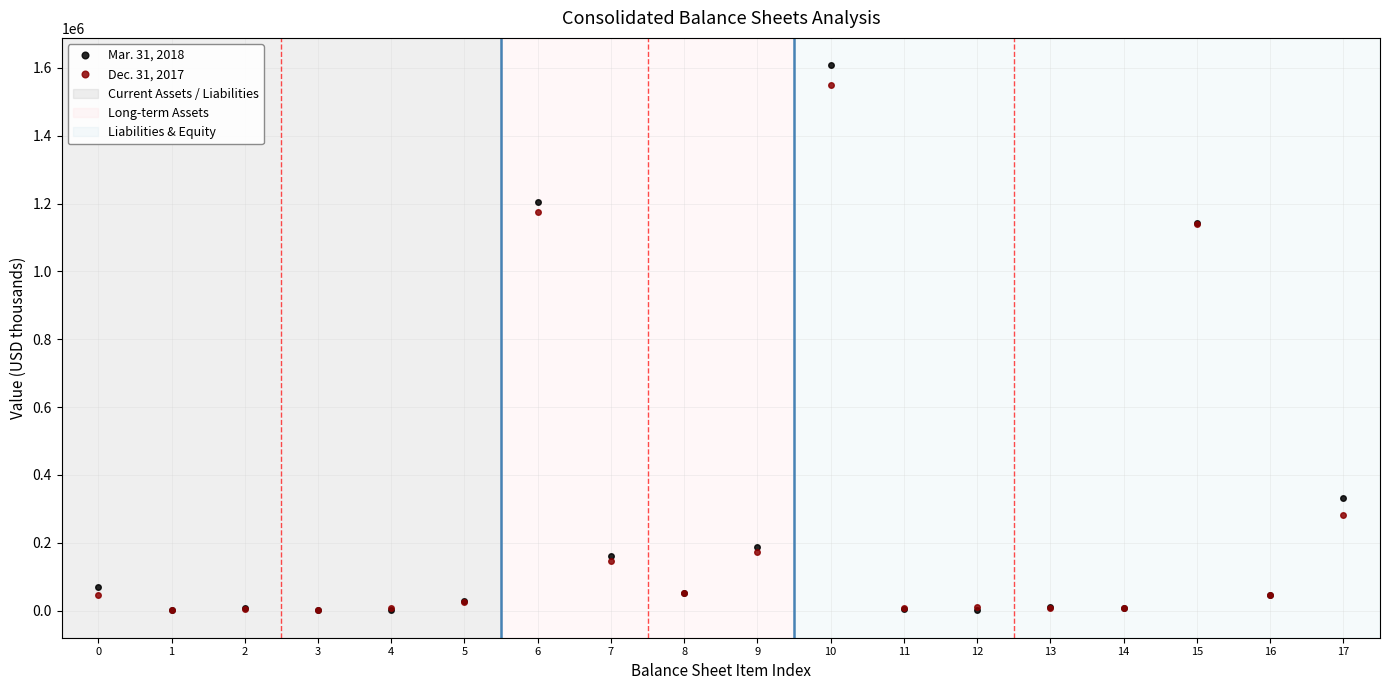

The value of Dec. 31, 2017 at 3 is 979. True or false?

True